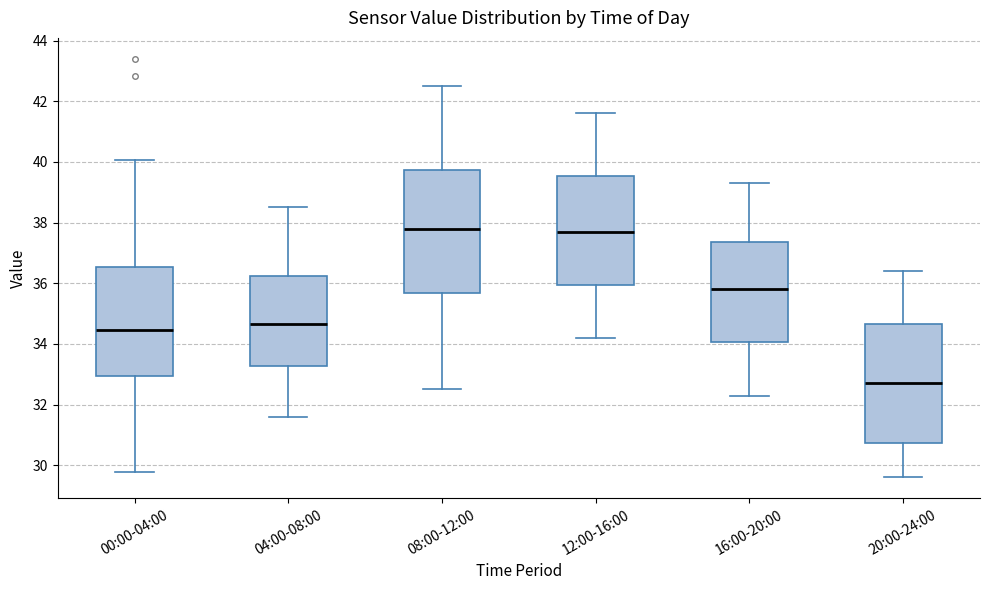

Reading left to right, transcribe this box plot: for each box, give where its median line is, the range the box spans, and where its two whiskers end, as read against the y-axis. The values are not printed on the chart, so give them approximately, as read against the axis.

00:00-04:00: median 34.4, box 33.0 to 36.6, whiskers 29.8 to 40.0
04:00-08:00: median 34.6, box 33.2 to 36.2, whiskers 31.6 to 38.6
08:00-12:00: median 37.8, box 35.6 to 39.8, whiskers 32.6 to 42.6
12:00-16:00: median 37.8, box 36.0 to 39.6, whiskers 34.2 to 41.6
16:00-20:00: median 35.8, box 34.0 to 37.4, whiskers 32.4 to 39.4
20:00-24:00: median 32.8, box 30.8 to 34.6, whiskers 29.6 to 36.4